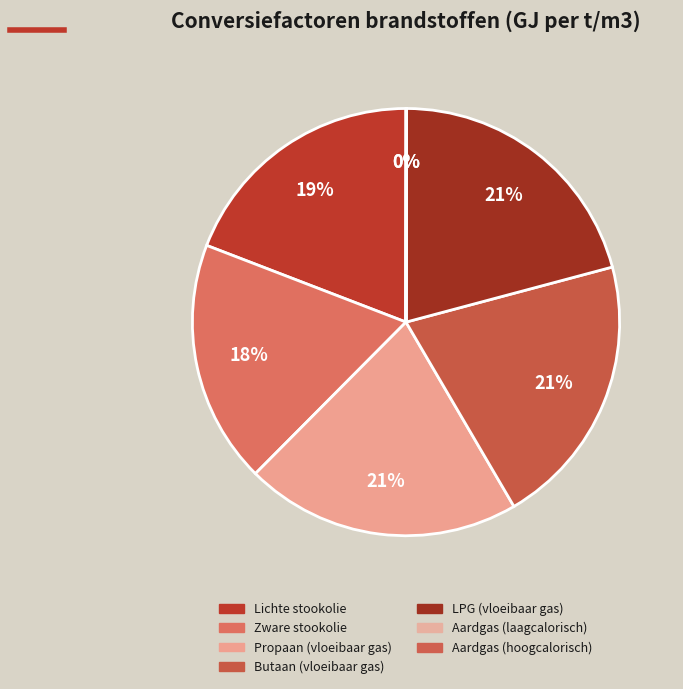

To the nearest percent, what is the average slice percentage?

14%